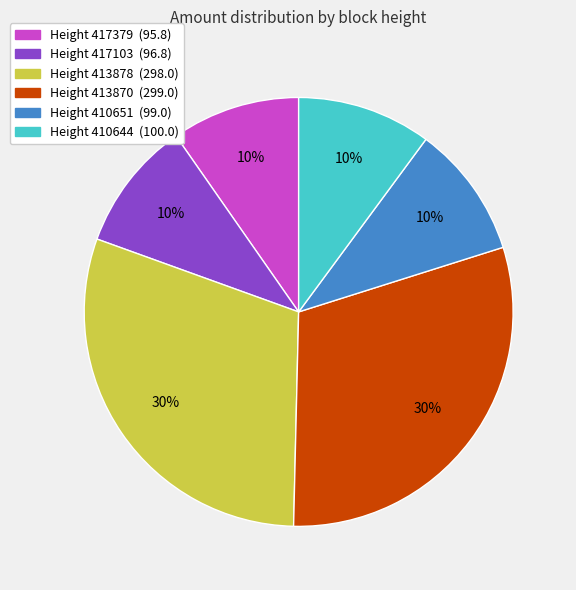

To the nearest percent, what is the average slice percentage?

17%